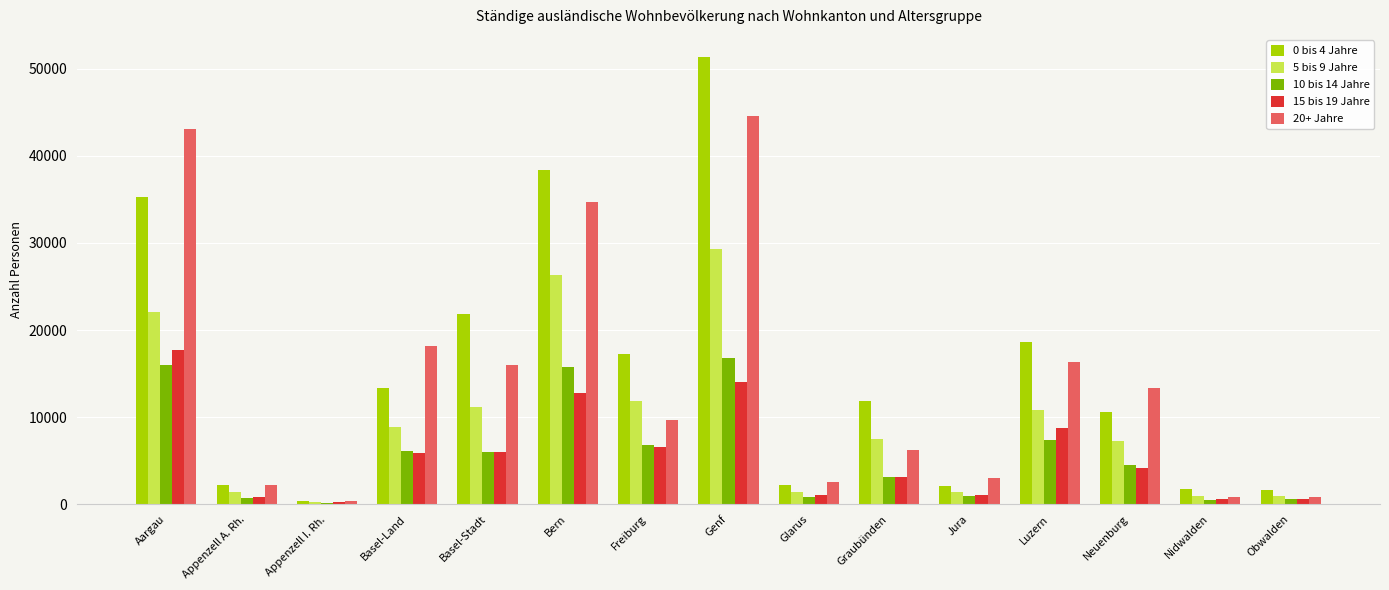

What is the value of the 0 bis 4 Jahre bar at the 1st from the left?

35239